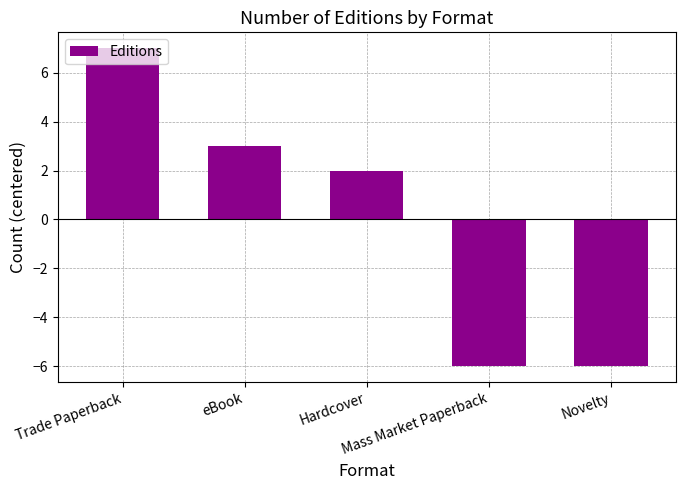

How many data points does each series have?

5